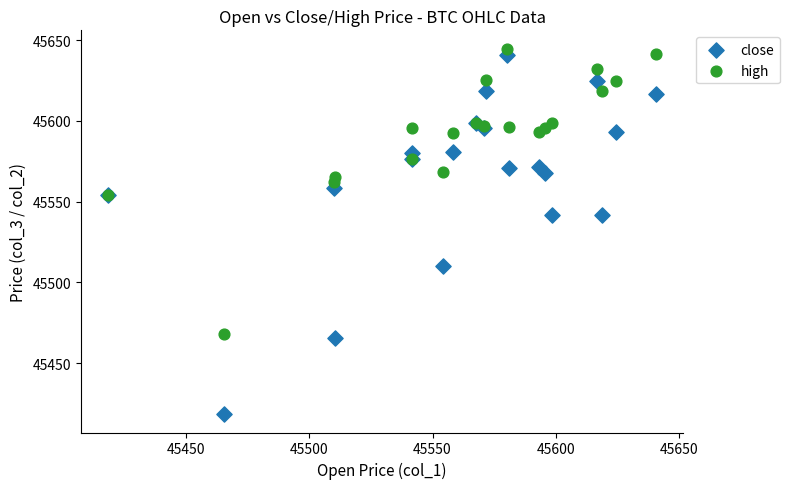

Which series has the largest Y range (max minus min)?

close